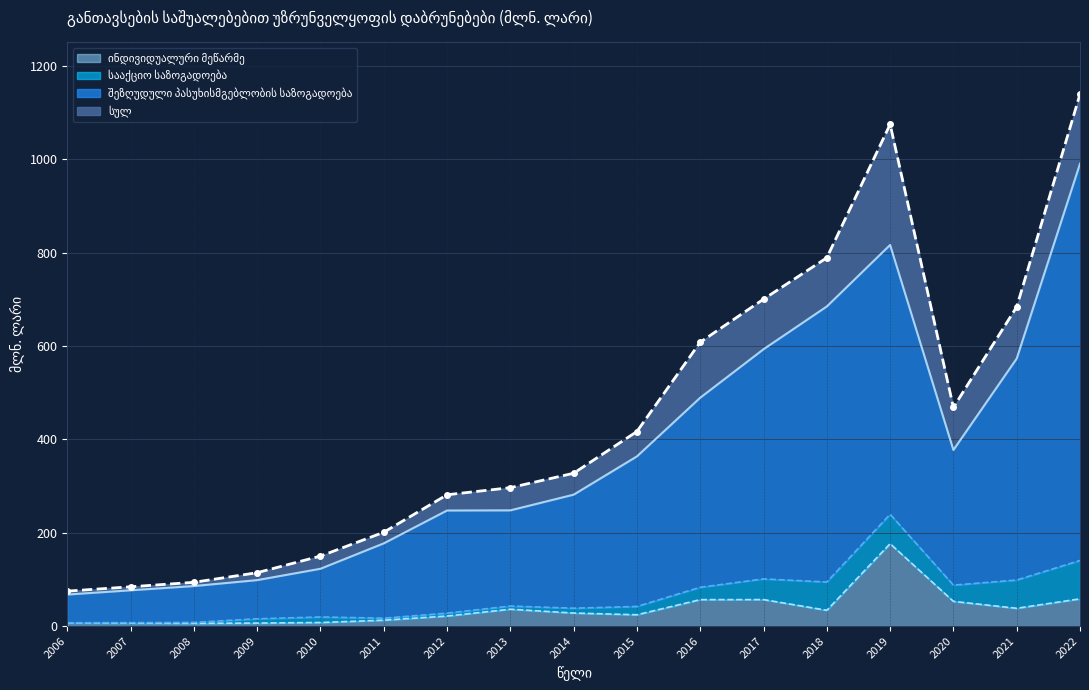

True or false: სულ has a value of 700.1 at 2017.

True